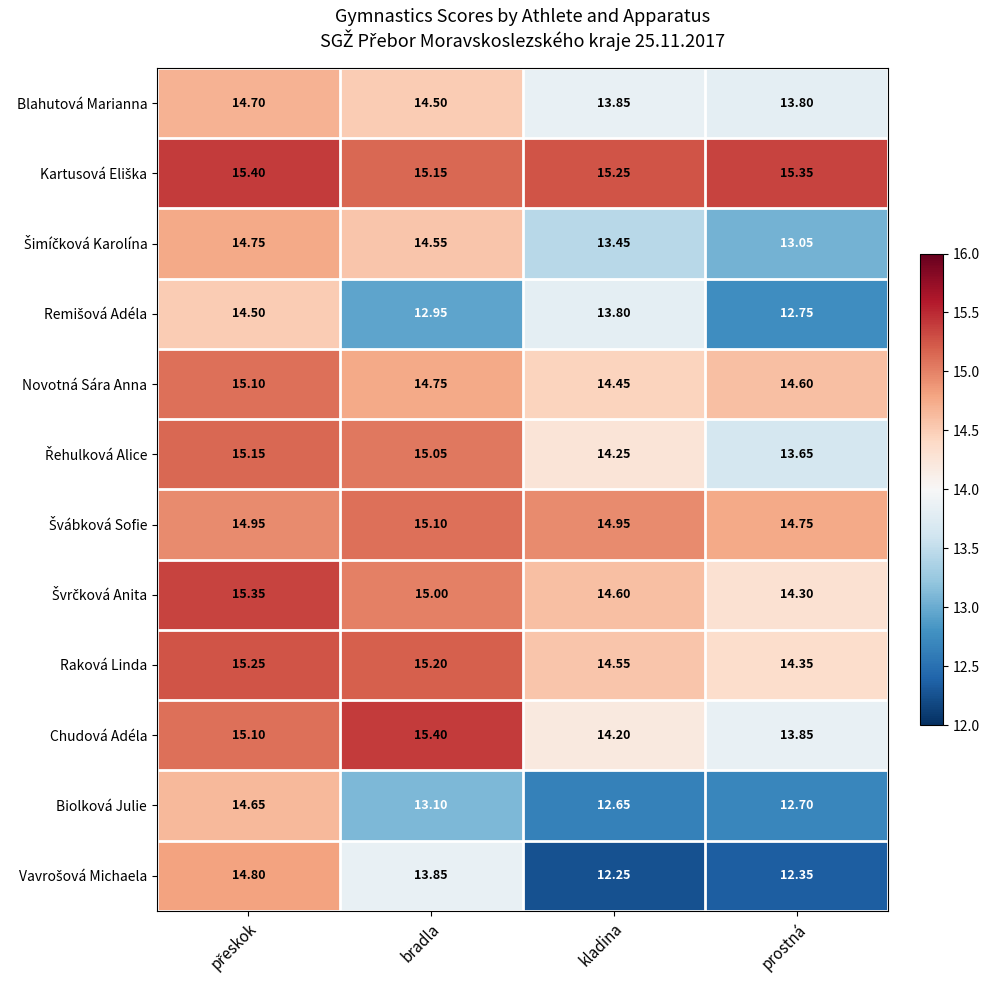

Which category has the lowest value across all series?

kladina